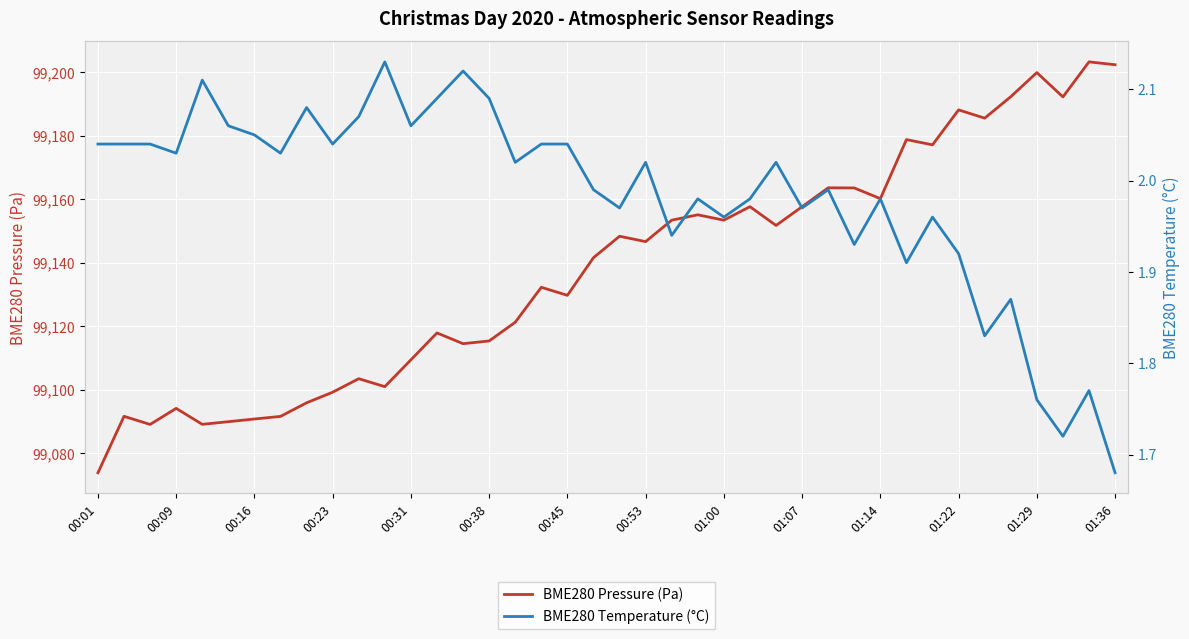

Reading left to right, what are all the values shown in this chart?

BME280 Pressure (Pa): 99073.9	99091.7	99089.1	99094.2	99089.2	99090.0	99090.8	99091.7	99095.9	99099.3	99103.5	99101.0	99109.5	99117.9	99114.6	99115.4	99121.3	99132.3	99129.8	99141.6	99148.4	99146.7	99153.4	99155.1	99153.4	99157.7	99151.8	99157.7	99163.6	99163.6	99160.2	99178.8	99177.2	99188.2	99185.6	99192.3	99199.9	99192.2	99203.3	99202.4
BME280 Temperature (°C): 2.0	2.0	2.0	2.0	2.1	2.1	2.0	2.0	2.1	2.0	2.1	2.1	2.1	2.1	2.1	2.1	2.0	2.0	2.0	2.0	2.0	2.0	1.9	2.0	2.0	2.0	2.0	2.0	2.0	1.9	2.0	1.9	2.0	1.9	1.8	1.9	1.8	1.7	1.8	1.7